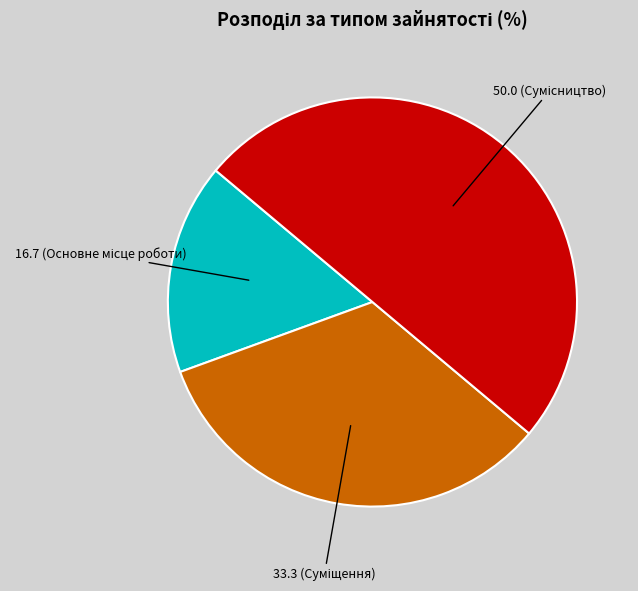

Which category has the biggest portion of the pie?

Сумісництво